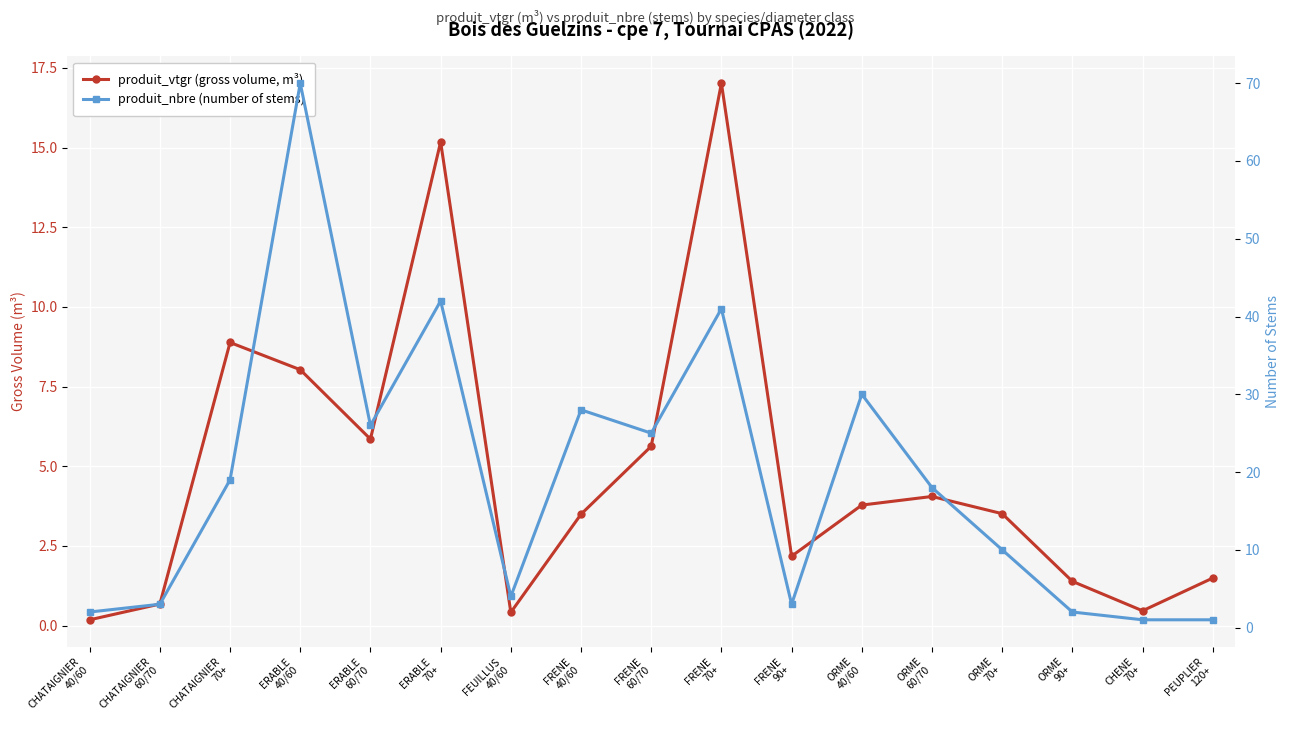

What is the difference between the maximum and minimum values in the produit_nbre (number of stems) series?

69.0